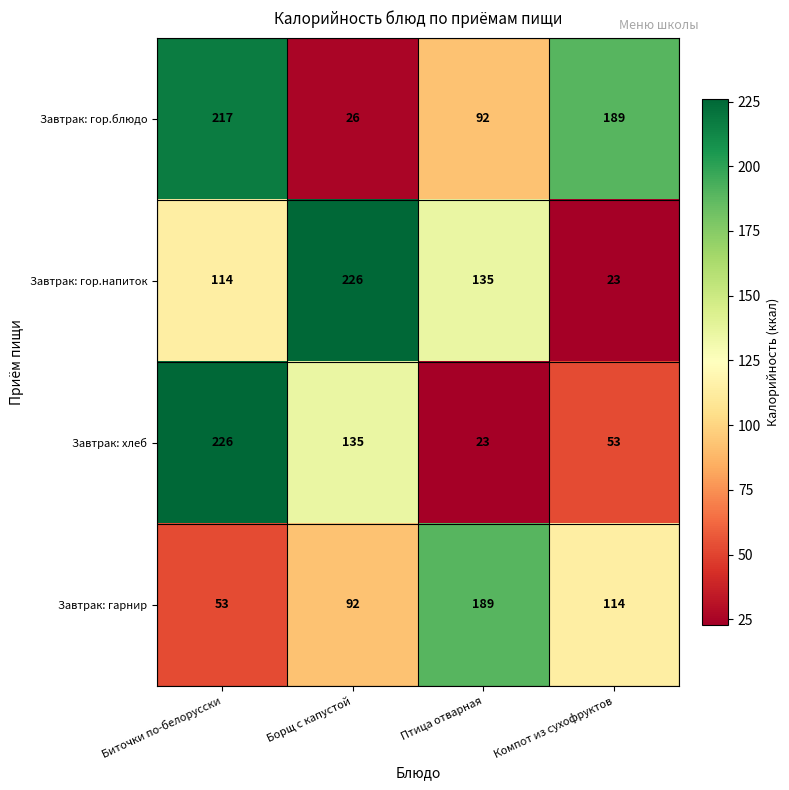

At Борщ с капустой, list the series in order from smallest to largest.

Завтрак: гор.блюдо, Завтрак: гарнир, Завтрак: хлеб, Завтрак: гор.напиток